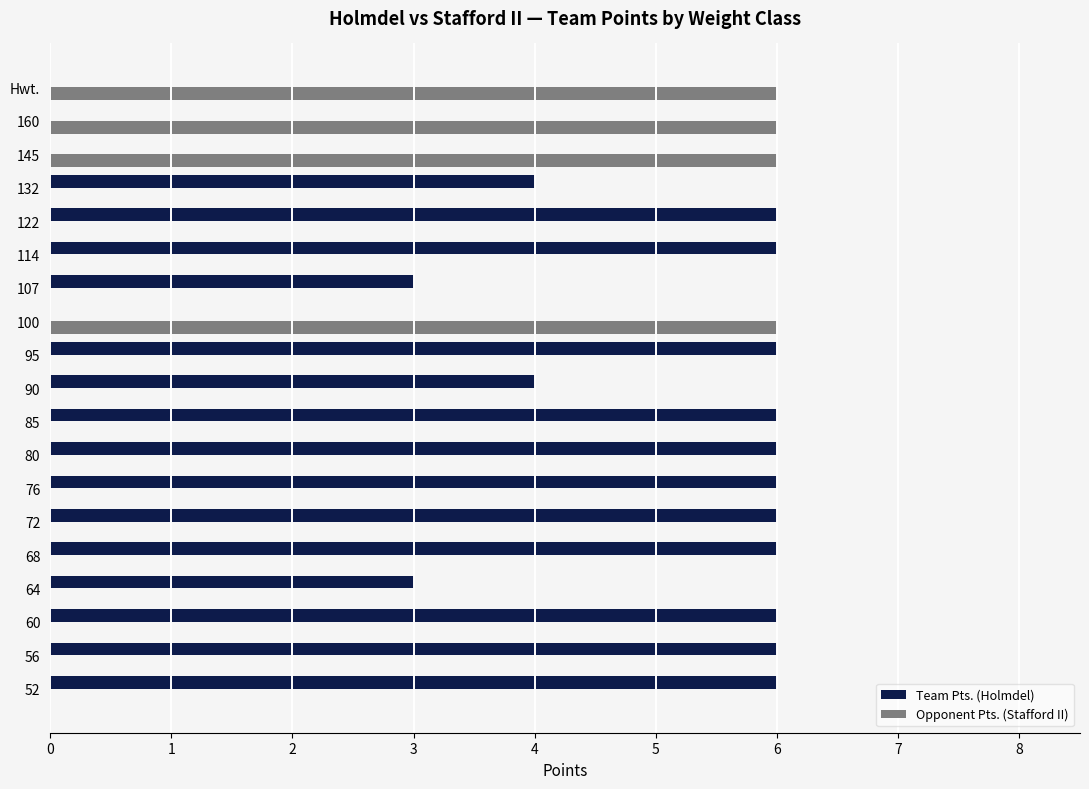

How many data points does each series have?

19